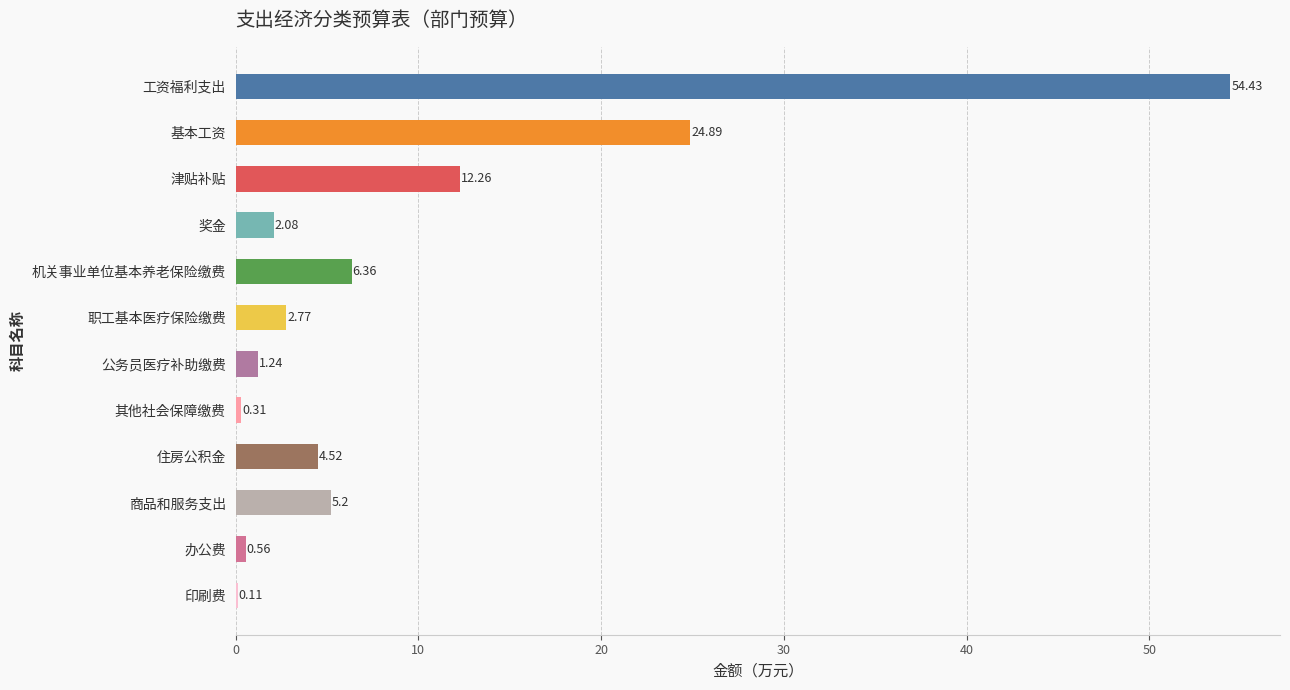

What is the change in value from 职工基本医疗保险缴费 to 商品和服务支出?

+2.4